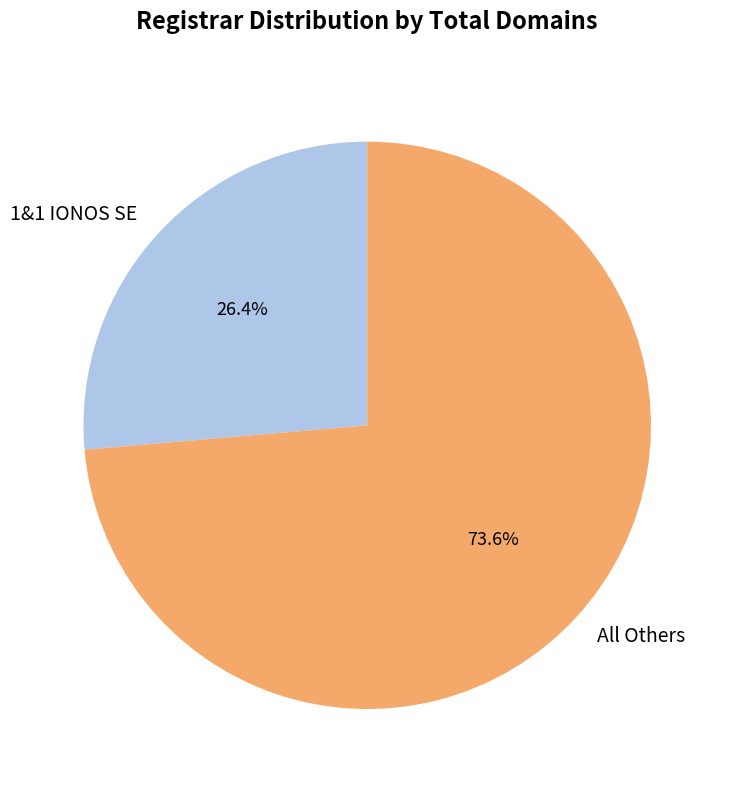

Combined, do All Others and 1&1 IONOS SE account for over 50%?

Yes